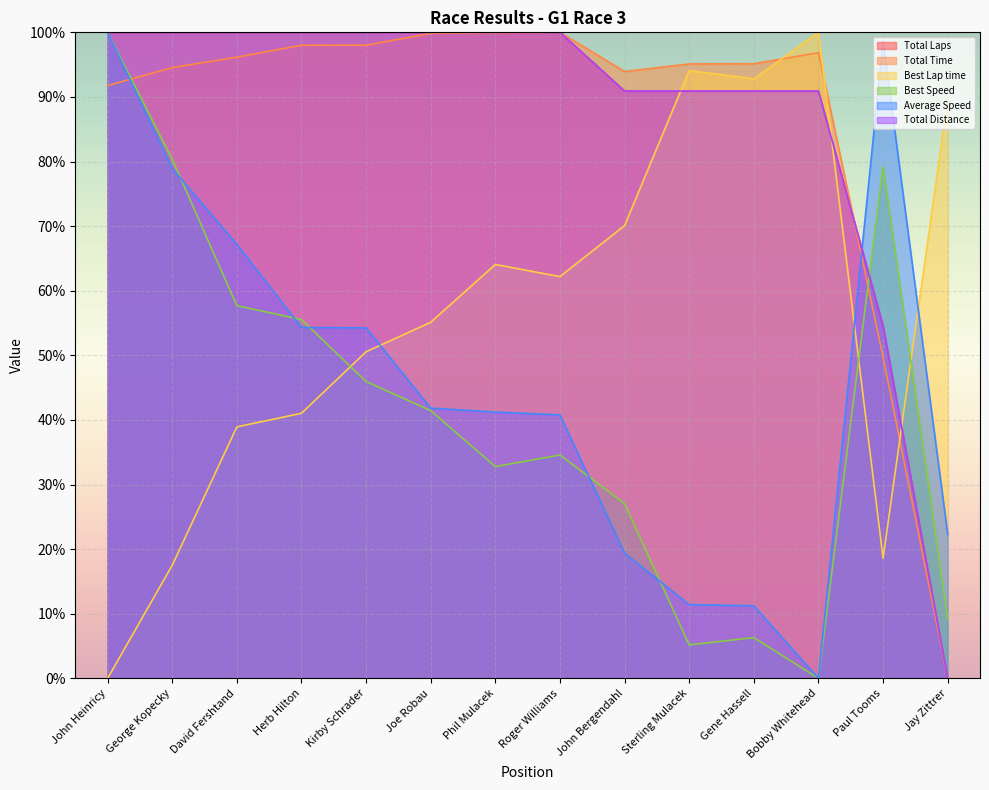

True or false: Best Lap time has a value of 58.3 at John Heinricy.

False